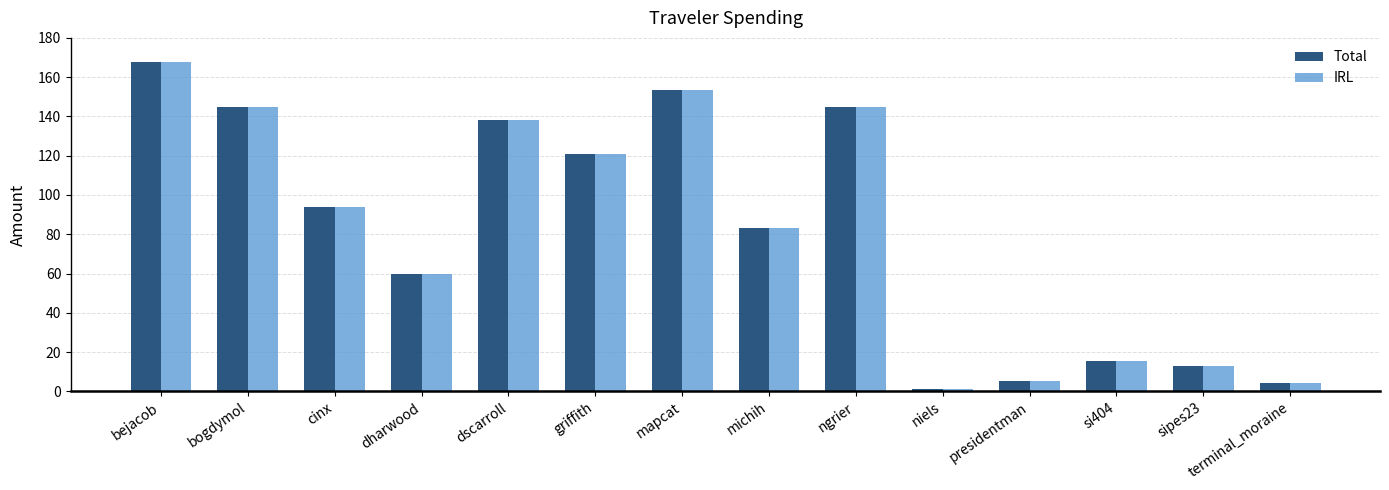

Is it true that IRL equals 167.6 at bejacob?

True